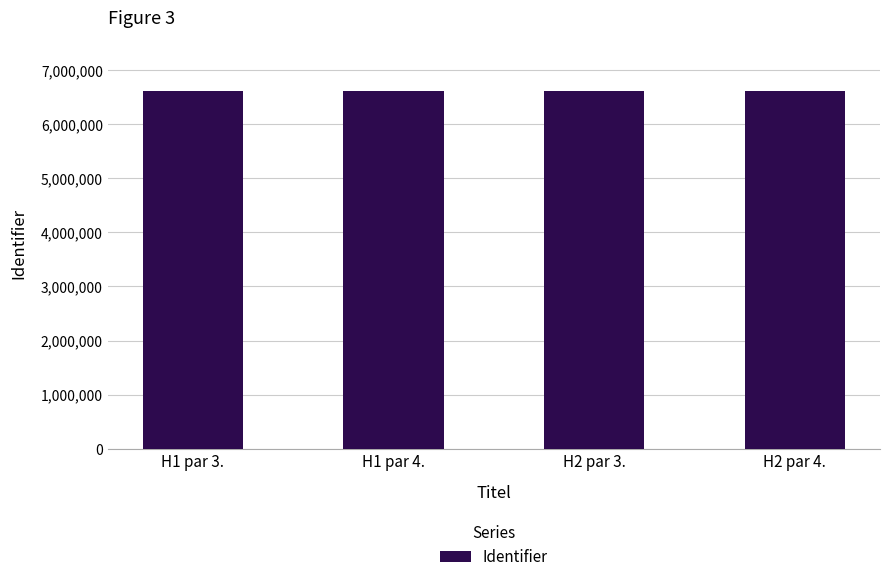

What is the label of the 4th bar from the right?

H1 par 3.